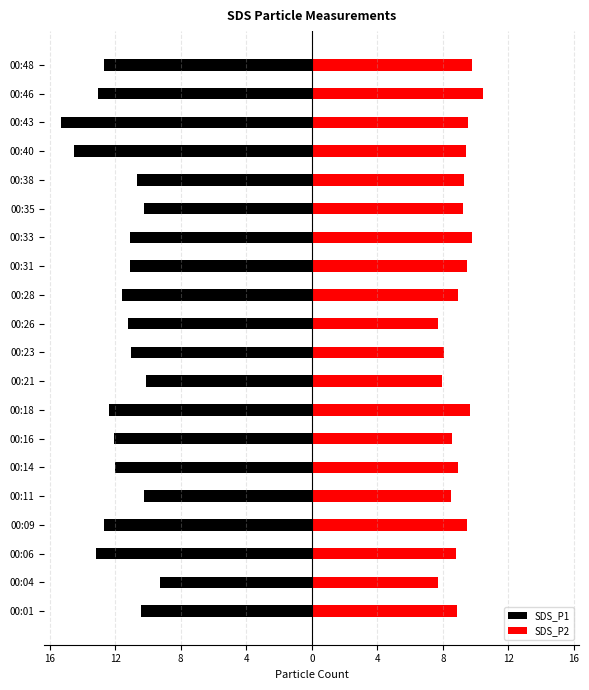

What is the lowest value of the SDS_P1 series?

-15.3